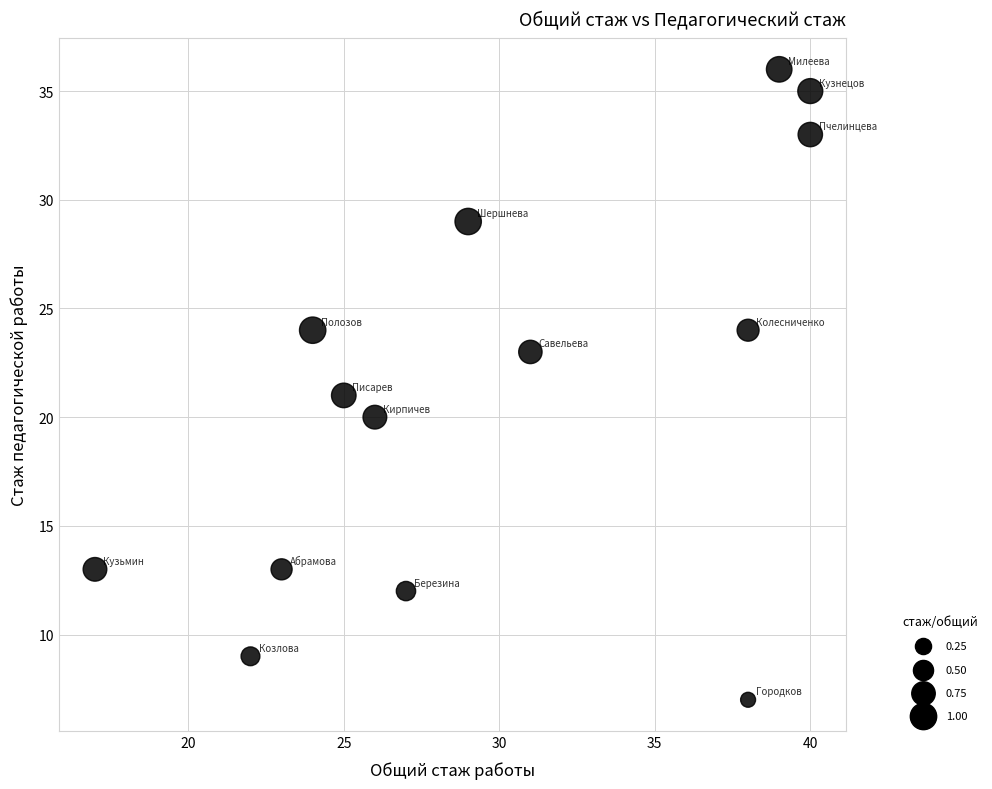

What is the range of Y values (max minus min)?

29